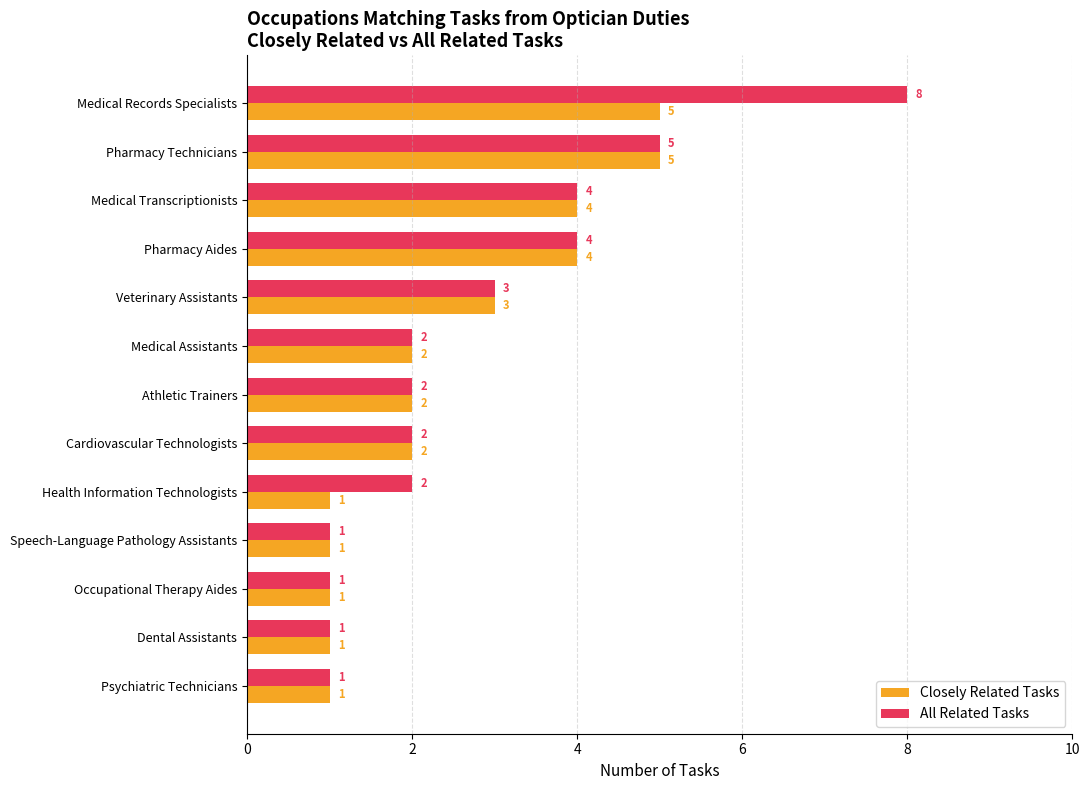

What is the difference between the second highest and minimum values in the All Related Tasks series?

4